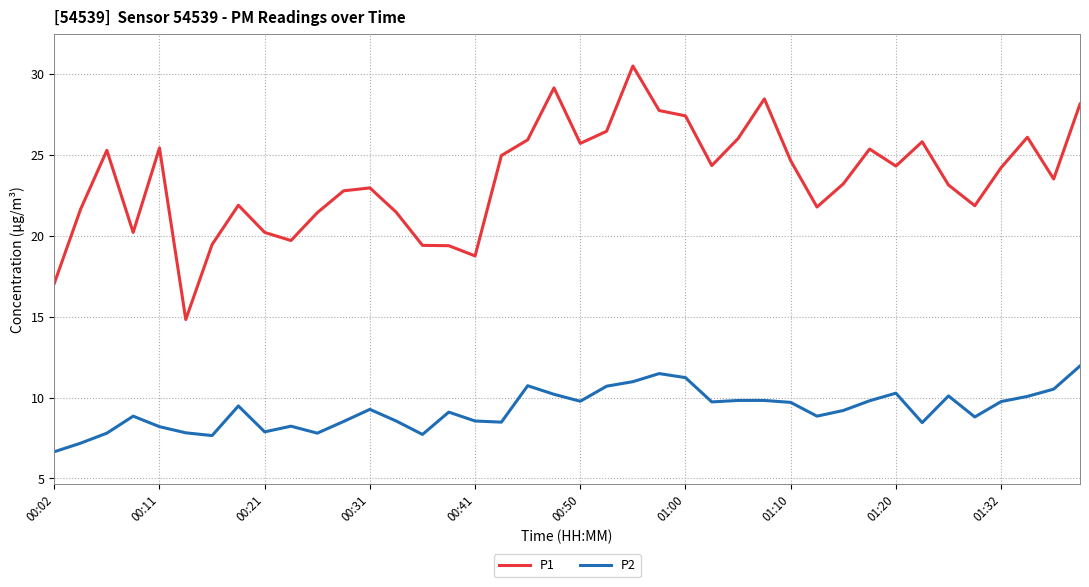

Which series has the largest total across all categories?

P1